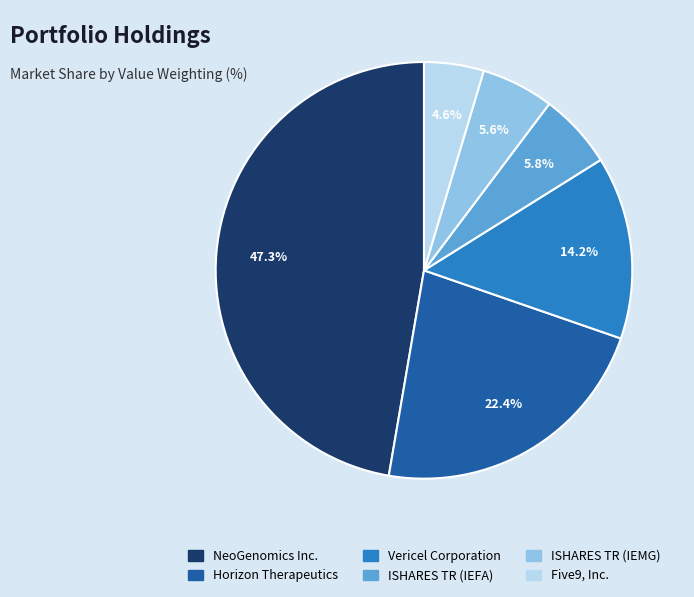

Approximately how many times larger is the value at ISHARES TR (IEFA) compared to Five9, Inc.?

1.3